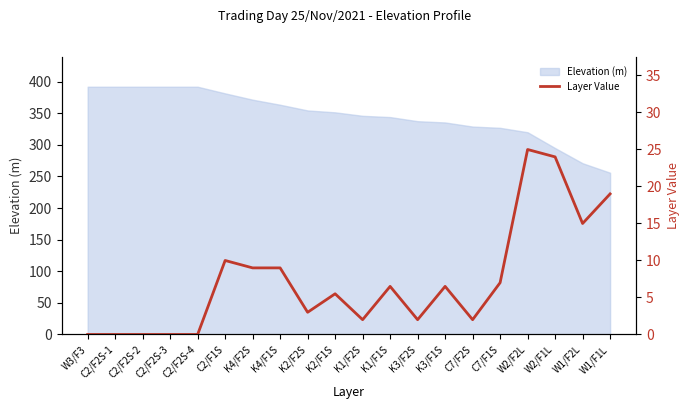

What is the label of the 16th point from the left?

C7/F1S